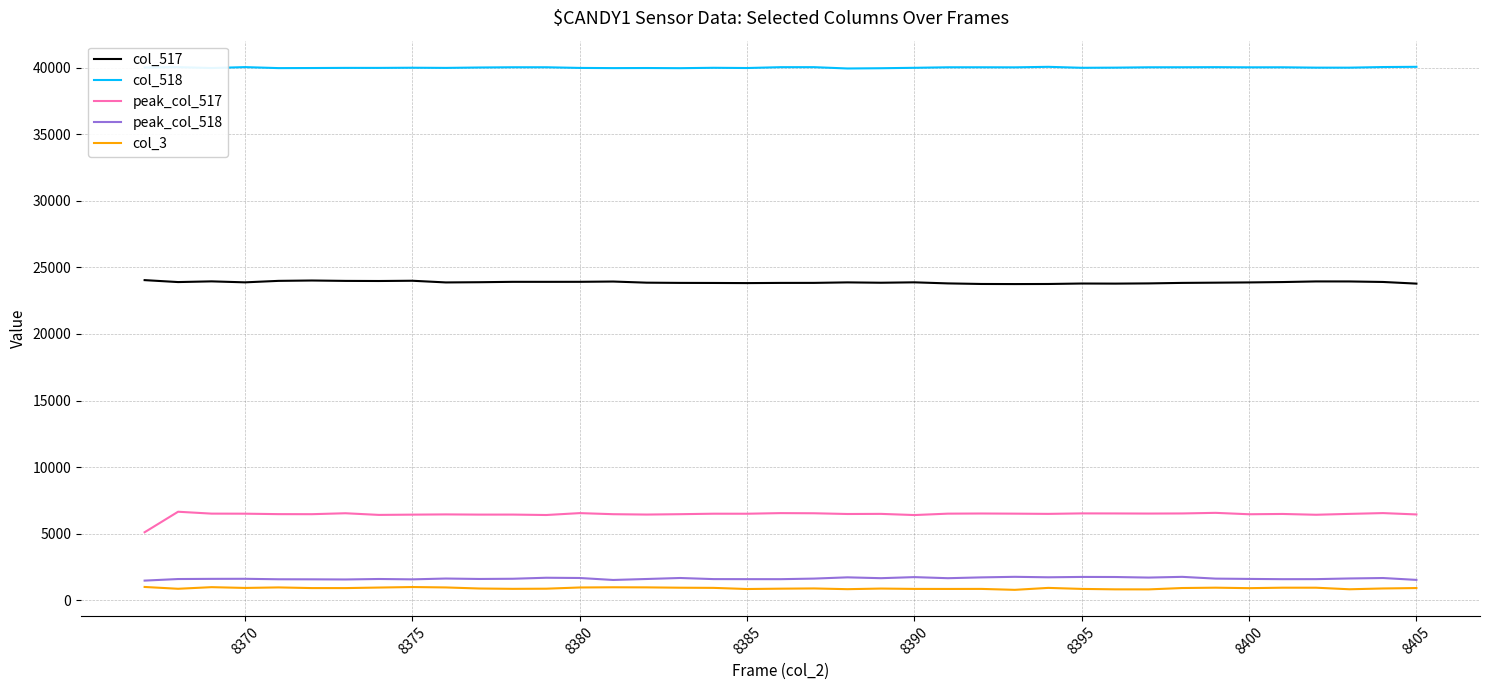

Which series has the largest total across all categories?

col_518